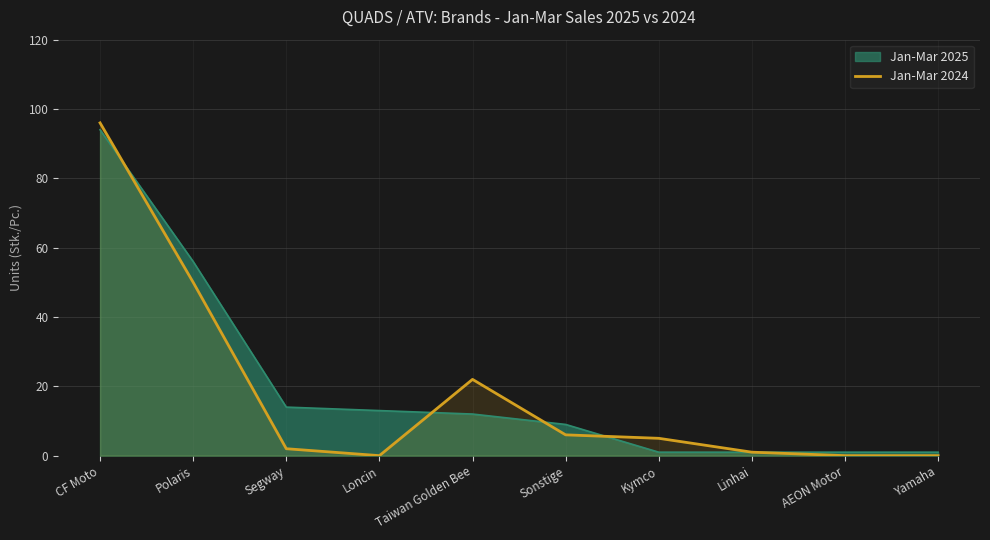

The chart shows a value of 96 at CF Moto. True or false?

True